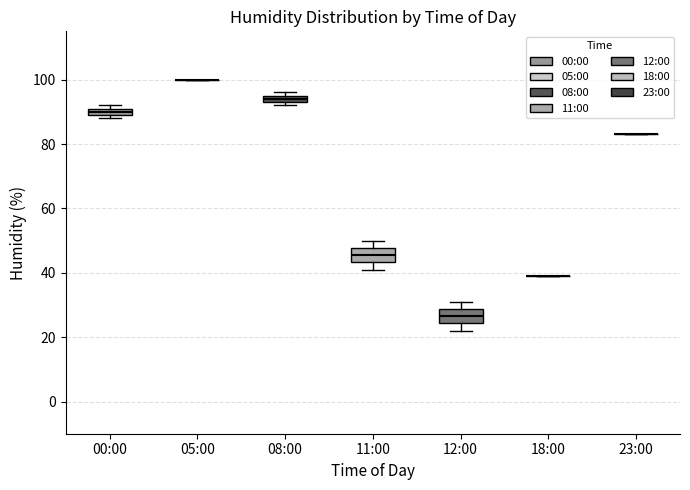

Where is the upper edge of the box for 00:00 on the y-axis? The values are not printed on the chart, so give them approximately, as read against the axis.

92